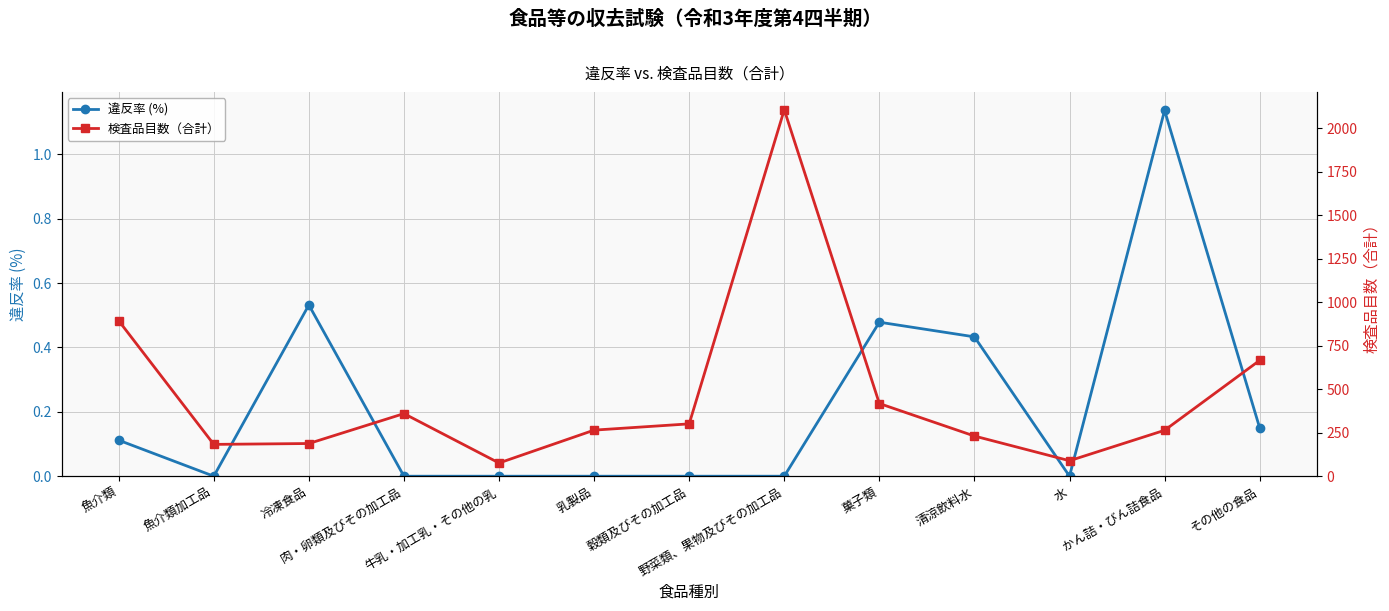

At which category does the chart reach its minimum across all series?

魚介類加工品